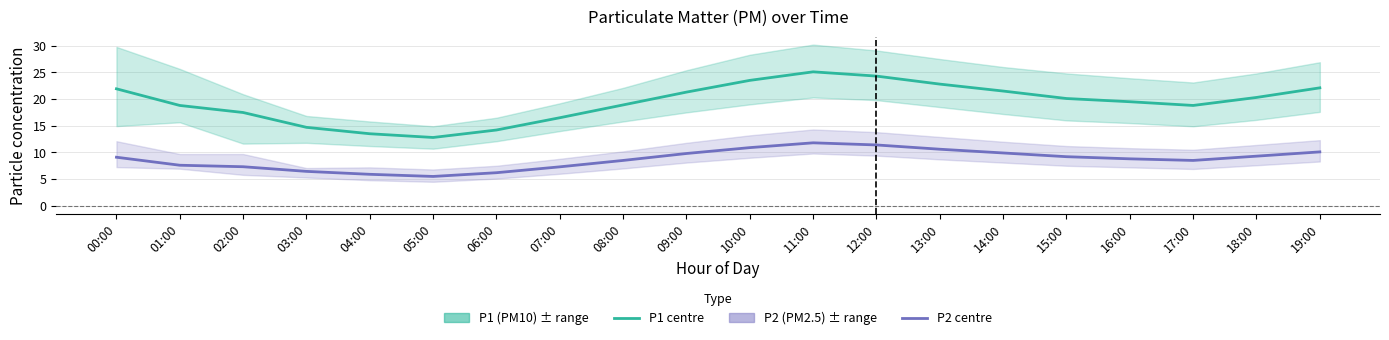

What is the difference between the highest and lowest values at 07:00?

9.2